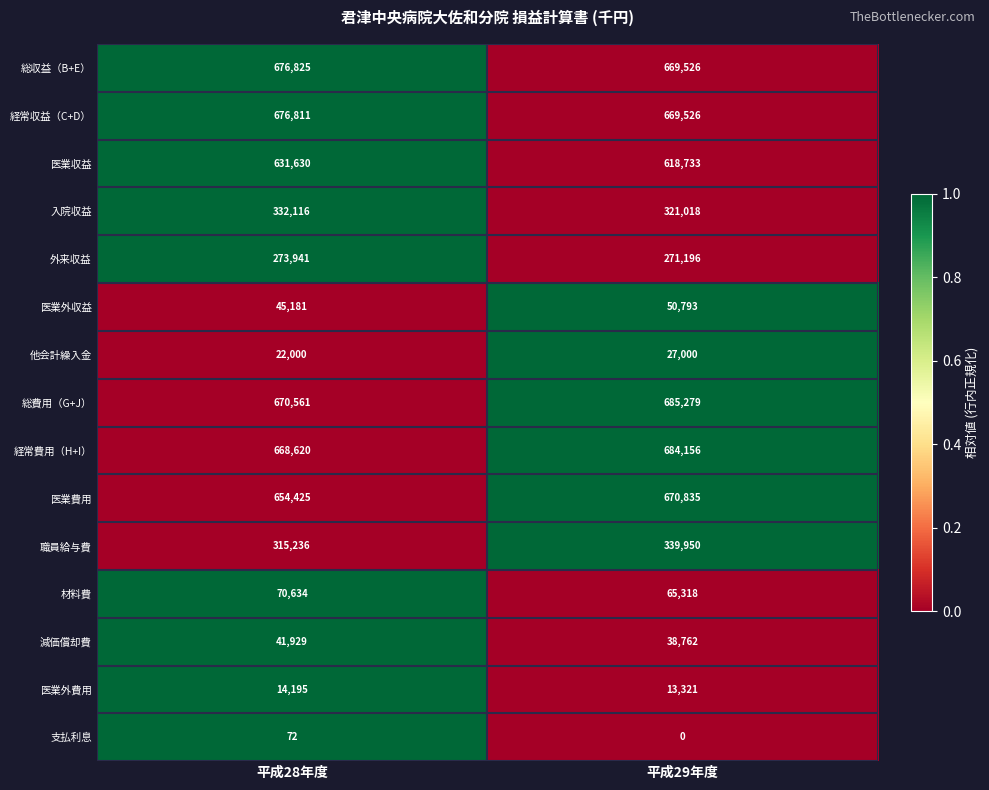

Between 平成28年度 and 平成29年度, which series saw the biggest shift?

職員給与費